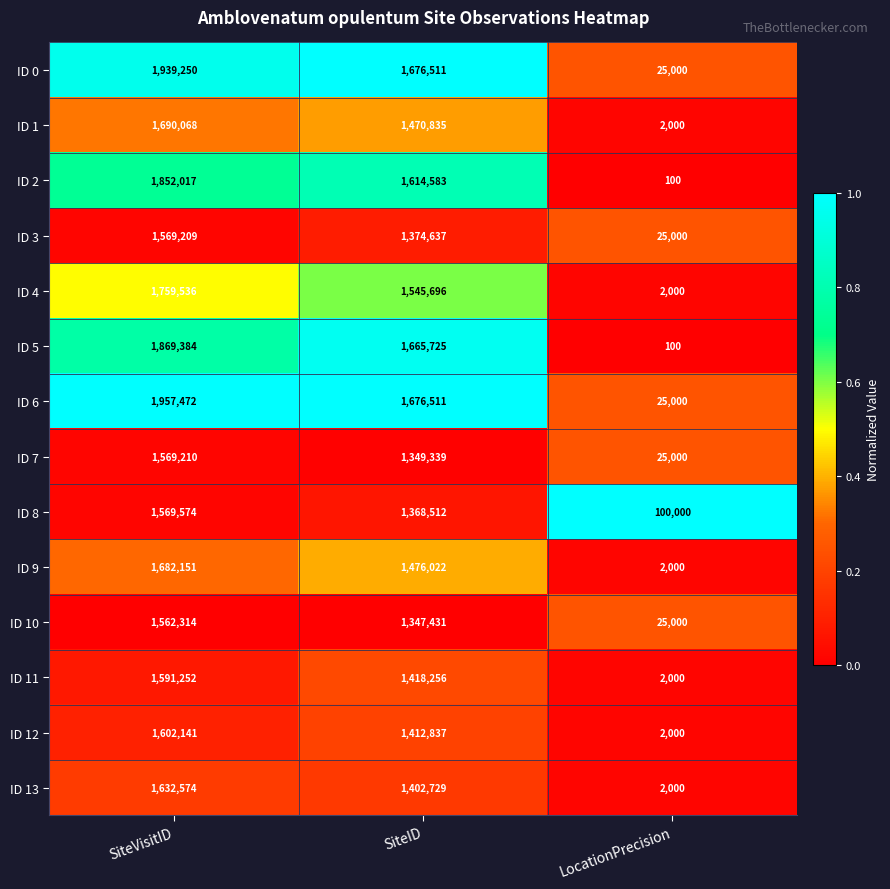

What is the average value of the ID 10 series?

978248